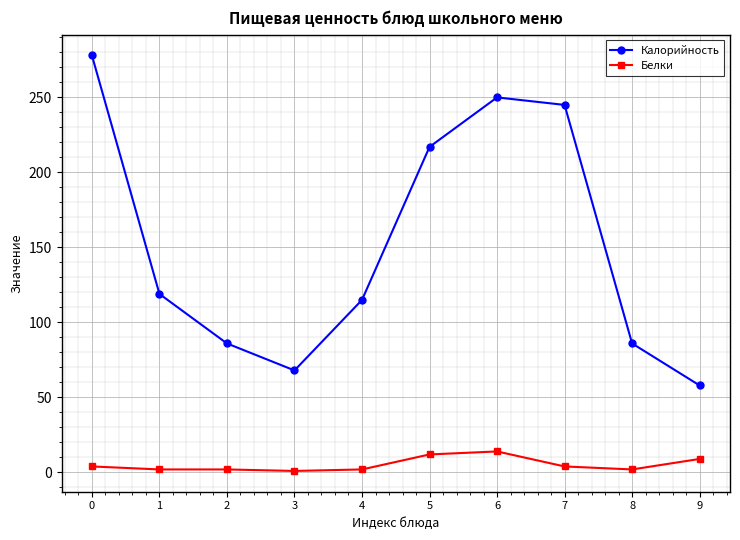

What is the sum of all Калорийность values?

1522